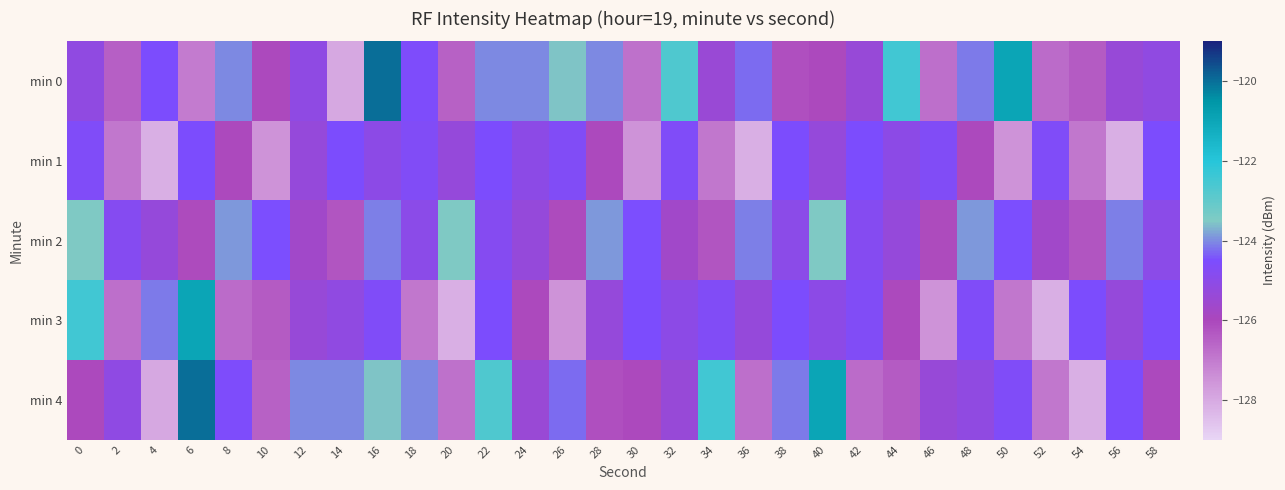

Reading left to right, list all the values displayed in this chart.

min 0: 0=-125.2	2=-126.5	4=-124.5	6=-127.0	8=-124.0	10=-126.1	12=-125.1	14=-128.0	16=-120.0	18=-124.6	20=-126.5	22=-124.0	24=-124.0	26=-123.6	28=-124.0	30=-126.8	32=-122.7	34=-125.4	36=-124.2	38=-126.2	40=-126.0	42=-125.4	44=-122.5	46=-126.8	48=-124.1	50=-121.0	52=-126.7	54=-126.4	56=-125.4	58=-125.2
min 1: 0=-124.6	2=-127.0	4=-128.1	6=-124.5	8=-126.0	10=-127.5	12=-125.3	14=-124.5	16=-125.0	18=-124.7	20=-125.3	22=-124.5	24=-125.0	26=-124.7	28=-126.0	30=-127.5	32=-124.6	34=-127.0	36=-128.1	38=-124.5	40=-125.3	42=-124.5	44=-125.0	46=-124.7	48=-126.0	50=-127.5	52=-124.6	54=-127.0	56=-128.1	58=-124.5
min 2: 0=-123.5	2=-124.8	4=-125.3	6=-126.1	8=-123.9	10=-124.5	12=-125.7	14=-126.3	16=-124.1	18=-125.0	20=-123.5	22=-124.8	24=-125.3	26=-126.1	28=-123.9	30=-124.5	32=-125.7	34=-126.3	36=-124.1	38=-125.0	40=-123.5	42=-124.8	44=-125.3	46=-126.1	48=-123.9	50=-124.5	52=-125.7	54=-126.3	56=-124.1	58=-125.0
min 3: 0=-122.5	2=-126.8	4=-124.1	6=-121.0	8=-126.7	10=-126.4	12=-125.4	14=-125.2	16=-124.6	18=-127.0	20=-128.1	22=-124.5	24=-126.0	26=-127.5	28=-125.3	30=-124.5	32=-125.0	34=-124.7	36=-125.3	38=-124.5	40=-125.0	42=-124.7	44=-126.0	46=-127.5	48=-124.6	50=-127.0	52=-128.1	54=-124.5	56=-125.3	58=-124.5
min 4: 0=-126.1	2=-125.1	4=-128.0	6=-120.0	8=-124.6	10=-126.5	12=-124.0	14=-124.0	16=-123.6	18=-124.0	20=-126.8	22=-122.7	24=-125.4	26=-124.2	28=-126.2	30=-126.0	32=-125.4	34=-122.5	36=-126.8	38=-124.1	40=-121.0	42=-126.7	44=-126.4	46=-125.4	48=-125.2	50=-124.6	52=-127.0	54=-128.1	56=-124.5	58=-126.0